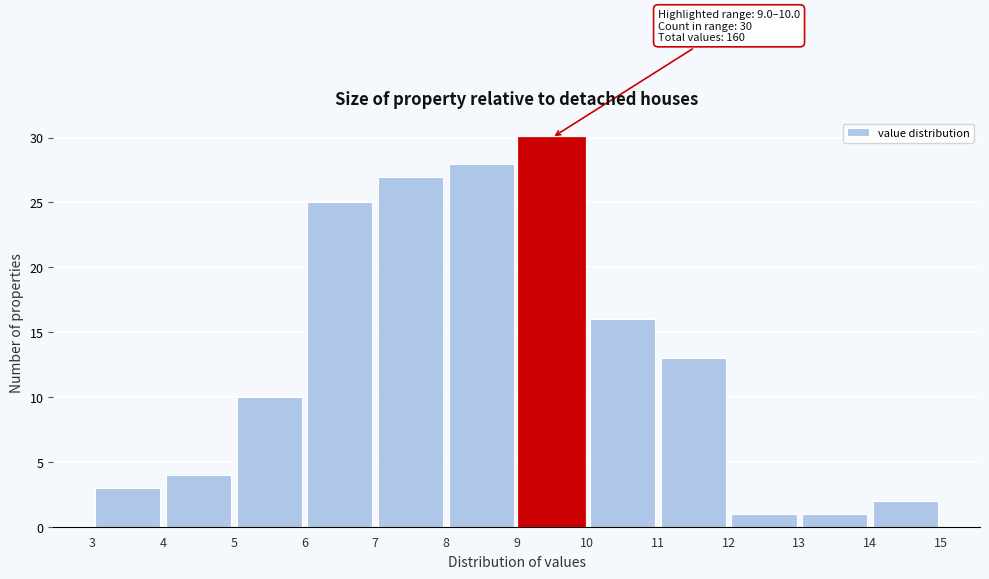

Over which range of the x-axis is the bar tallest?

9 to 10